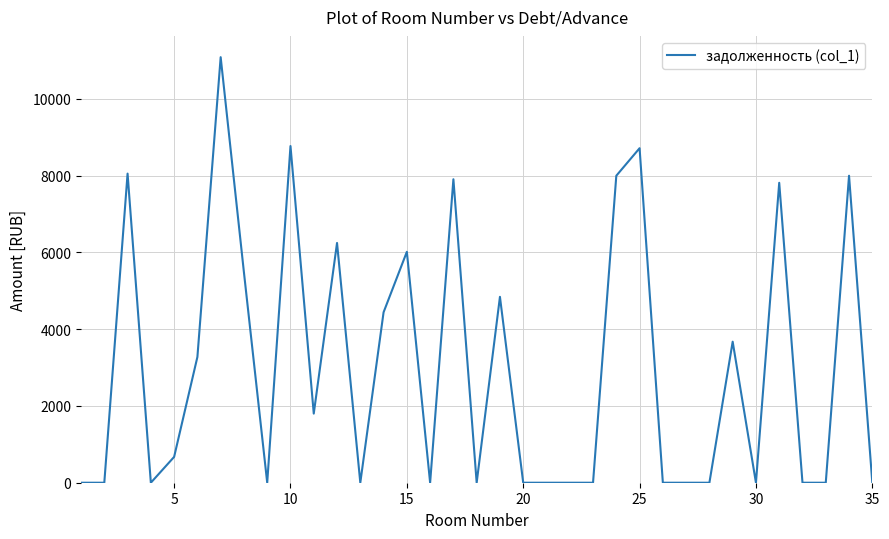

How many lines are shown in the chart?

1